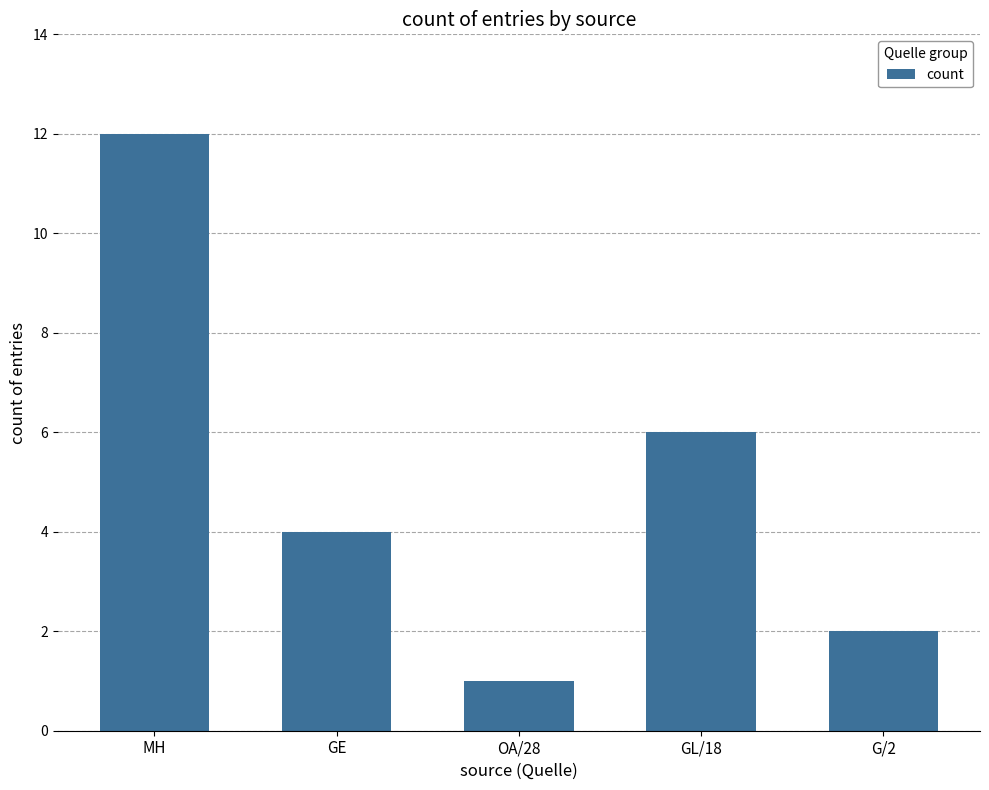

How many bars are there in total?

5